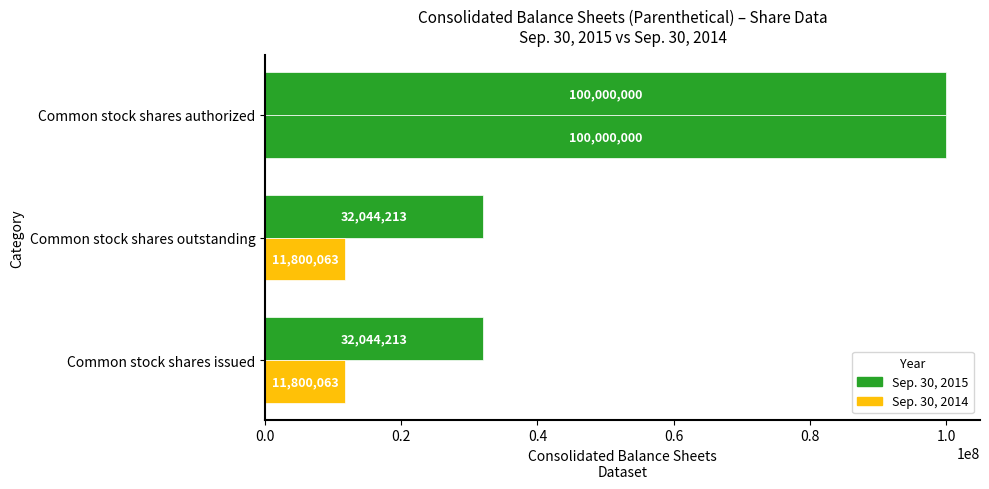

Count the number of data series in this chart.

2